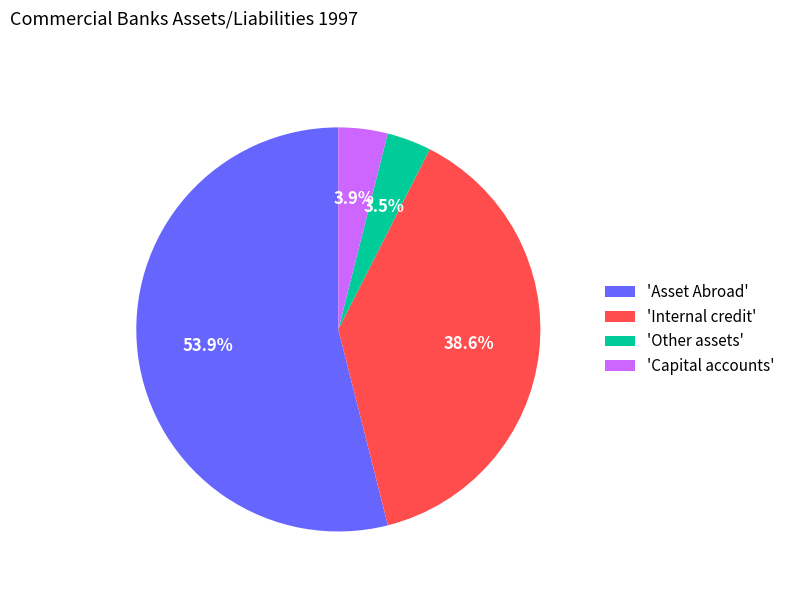

Which category has the biggest portion of the pie?

'Asset Abroad'